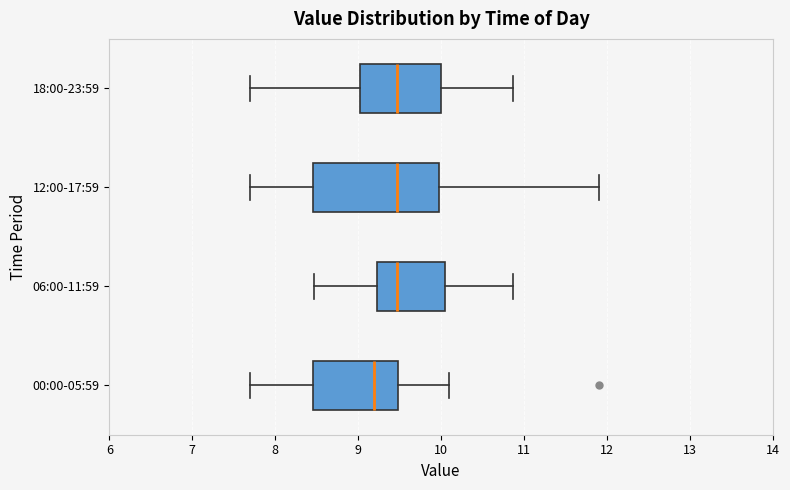

Reading bottom to top, read every box against the x-axis: the position of its median line, the range the box covers, and the ends of its whiskers. The values are not printed on the chart, so give them approximately, as read against the axis.

00:00-05:59: median 9.2, box 8.5 to 9.5, whiskers 7.7 to 10.1
06:00-11:59: median 9.5, box 9.2 to 10.1, whiskers 8.5 to 10.9
12:00-17:59: median 9.5, box 8.5 to 10.0, whiskers 7.7 to 11.9
18:00-23:59: median 9.5, box 9.0 to 10.0, whiskers 7.7 to 10.9